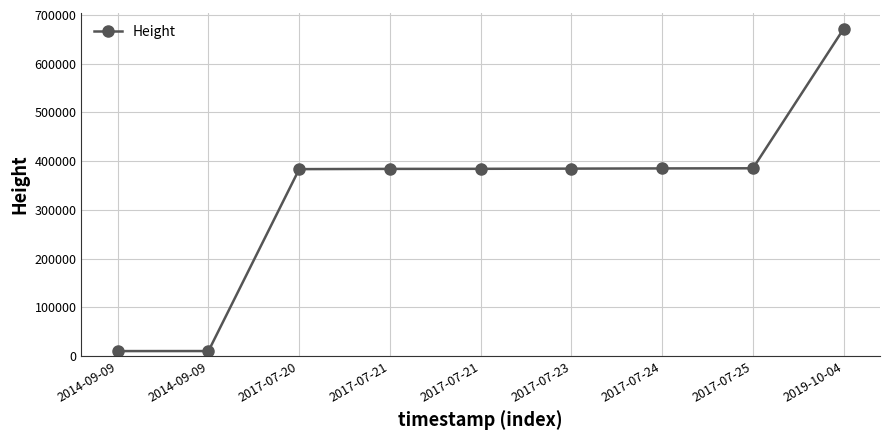

What is the change in value from 2017-07-23 to 2019-10-04?

+287140